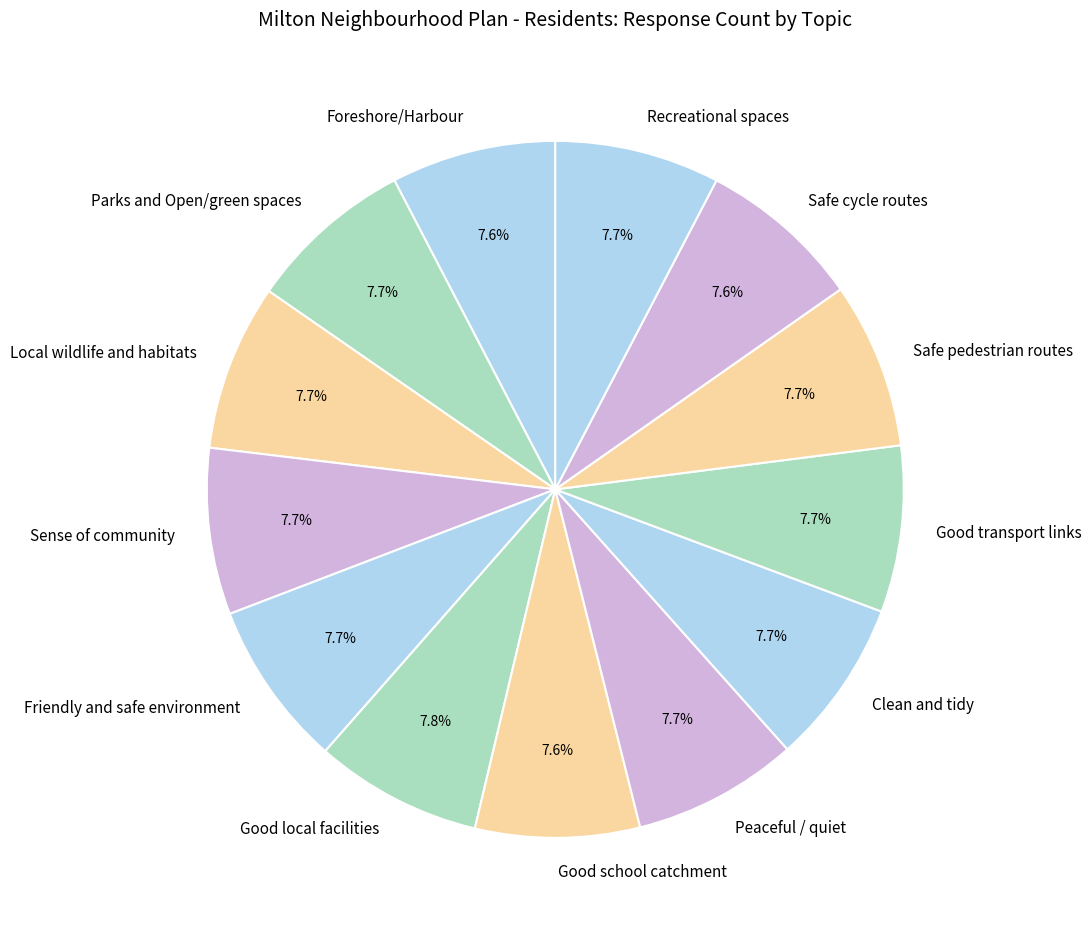

Approximately how many times larger is the value at Friendly and safe environment compared to Good school catchment?

1.0